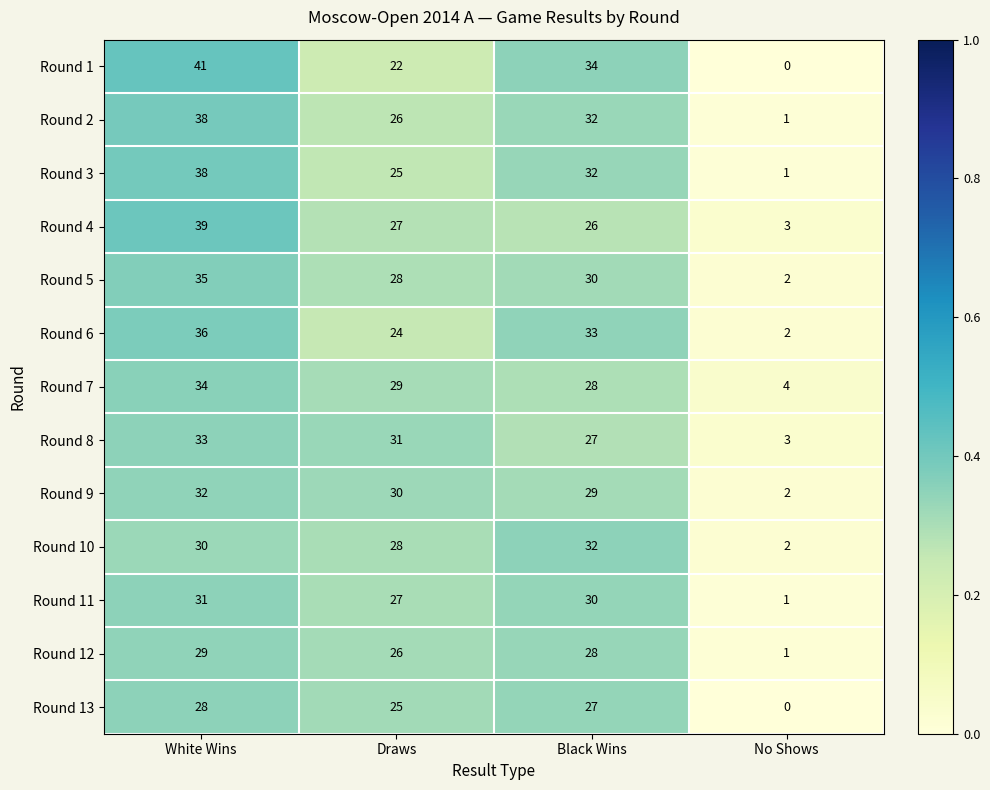

What is the difference between the maximum and second lowest values in the Round 5 series?

7